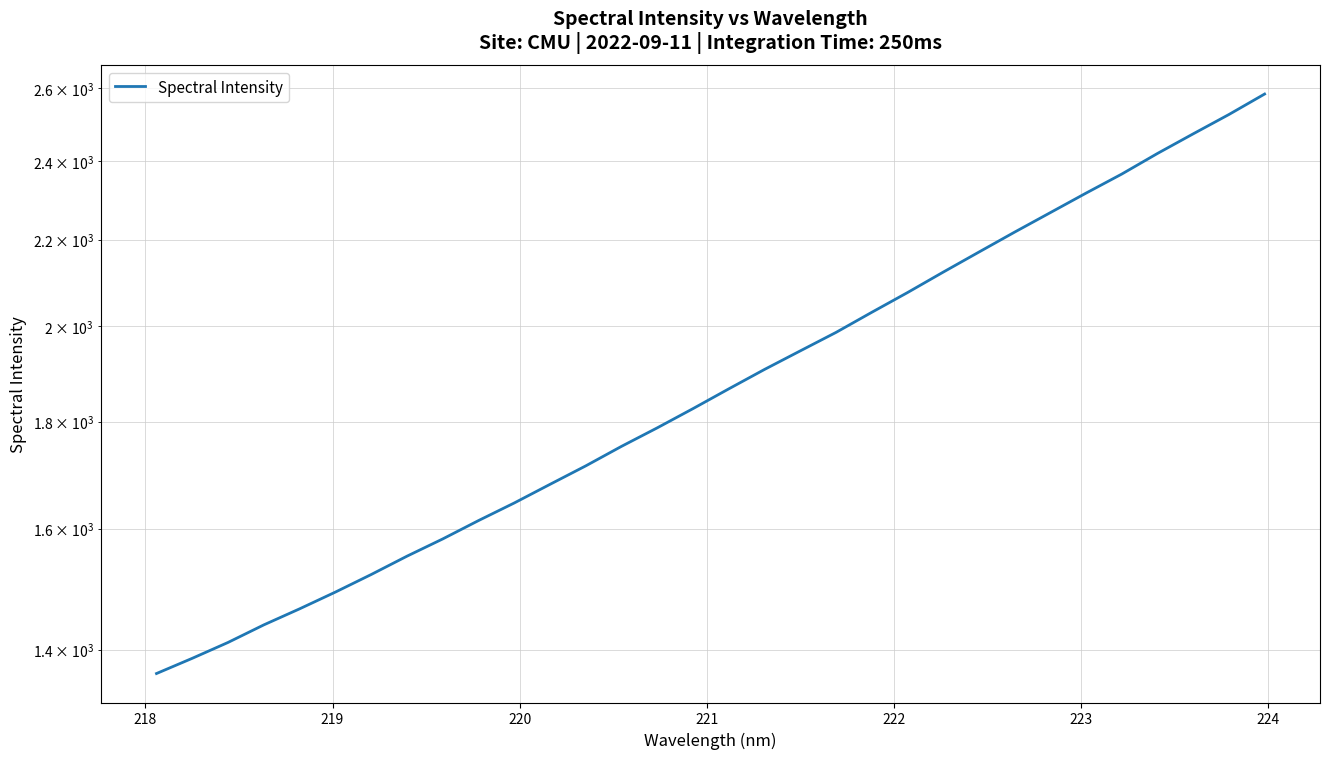

How many lines are shown in the chart?

1